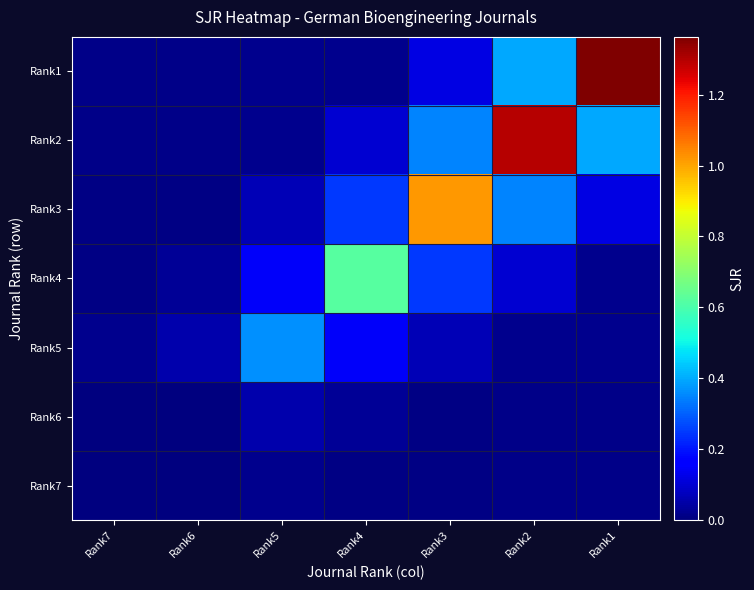

Which has a higher value, Rank7 or Rank3?

Rank3